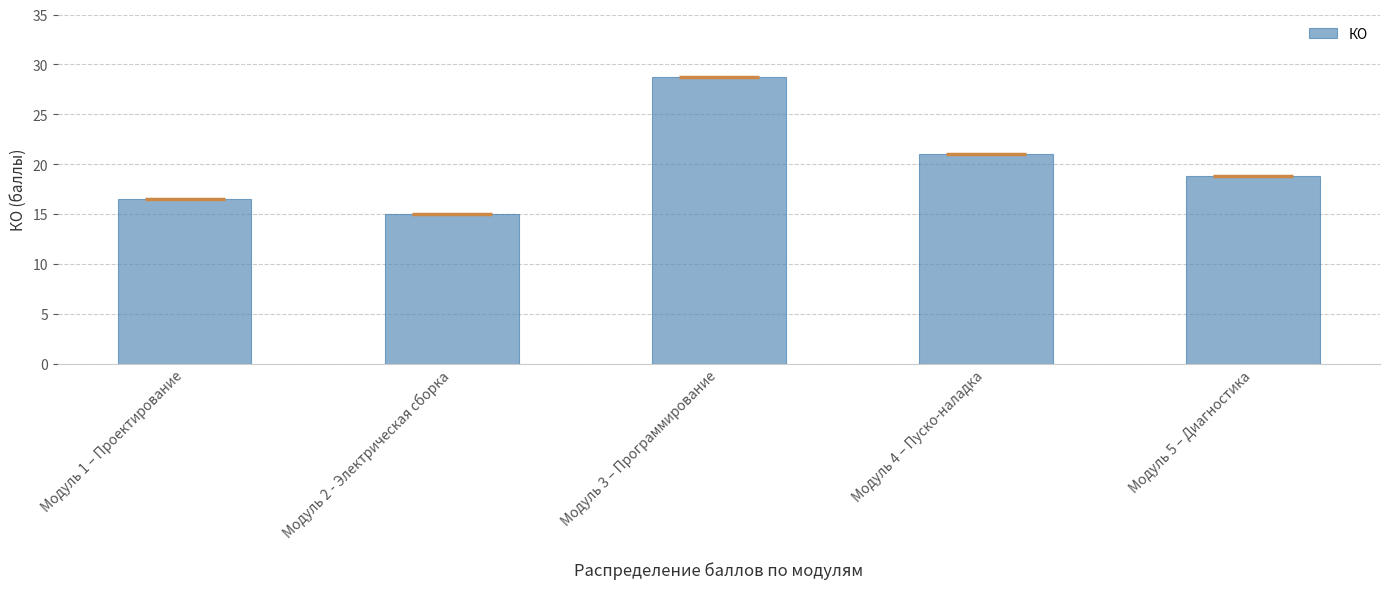

How many series are shown in this chart?

1